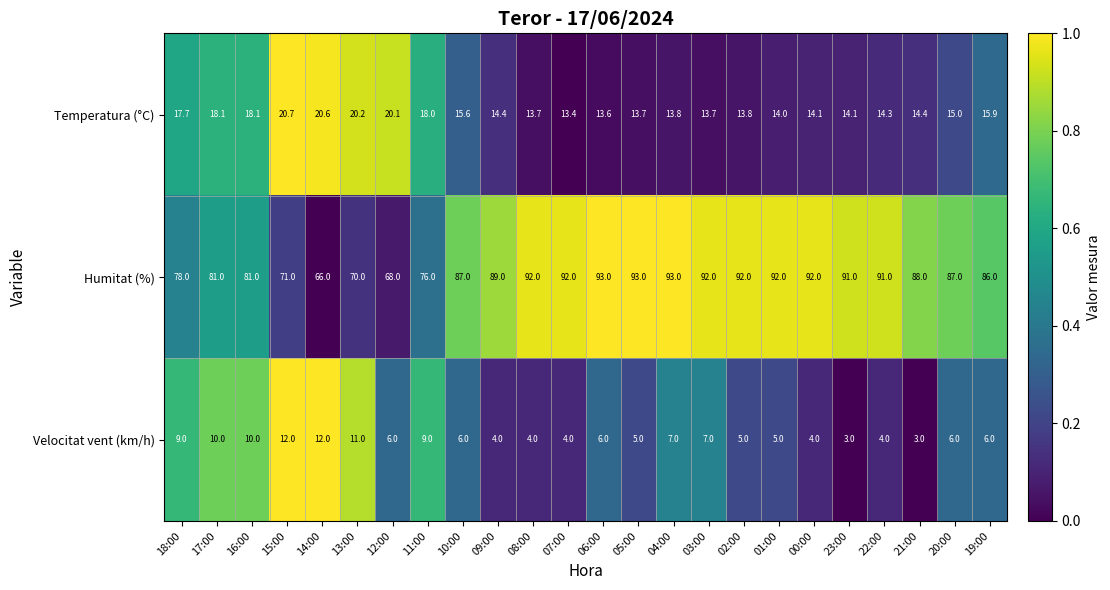

What is the lowest value of the Temperatura (°C) series?

13.4